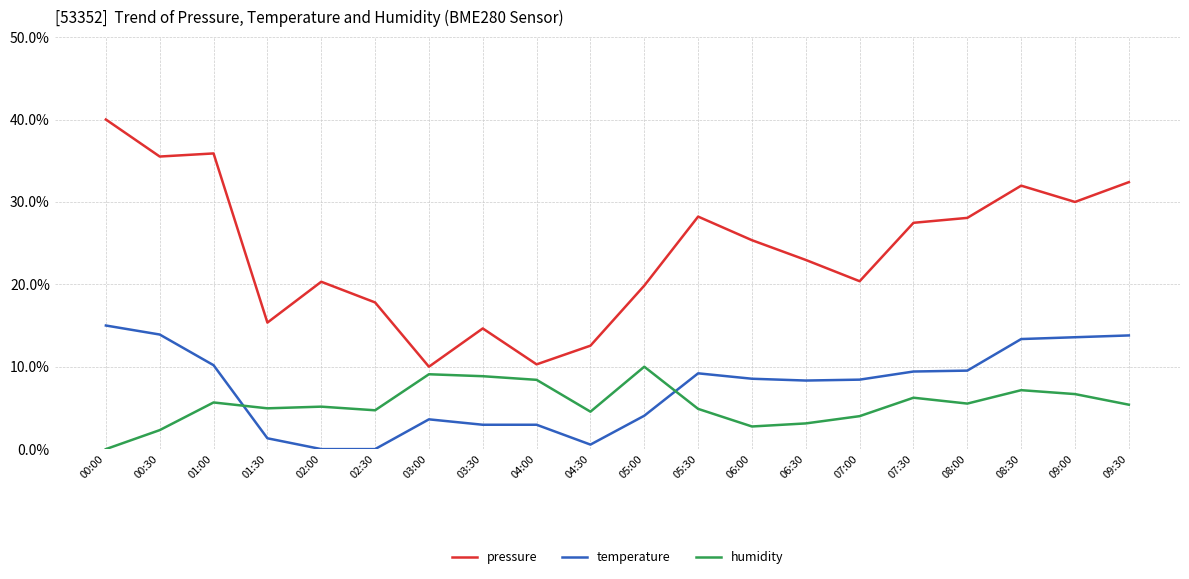

What is the maximum value for humidity?

10.0